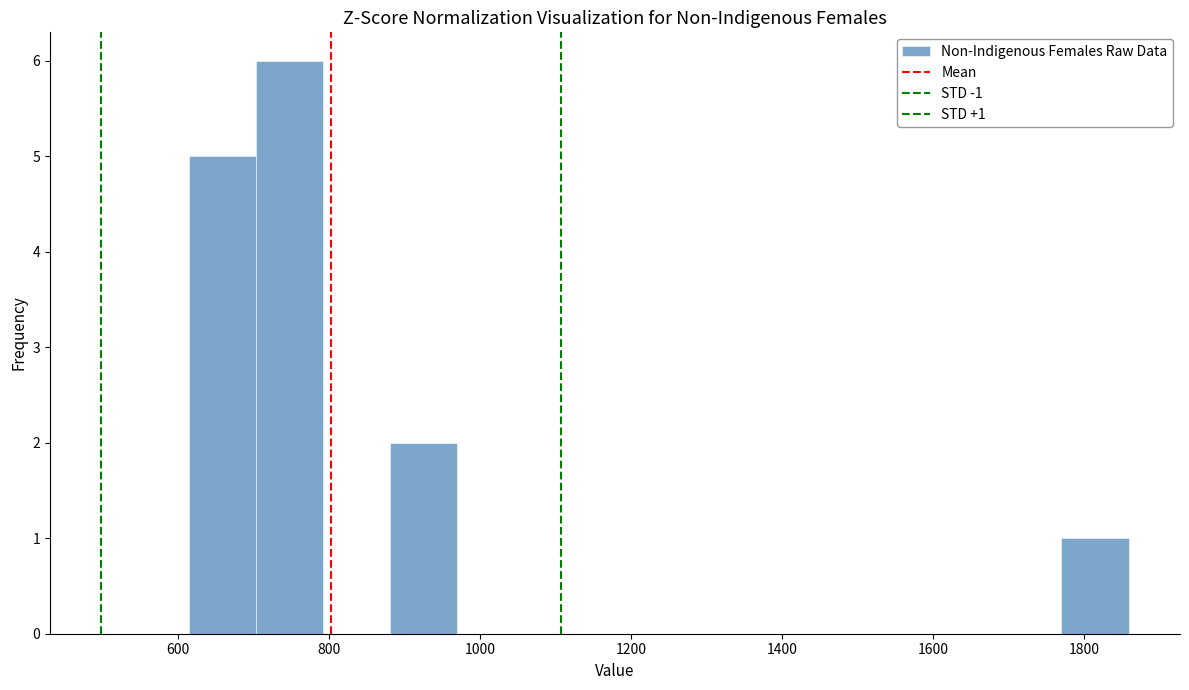

Over which range of the x-axis is the bar tallest?

700 to 800